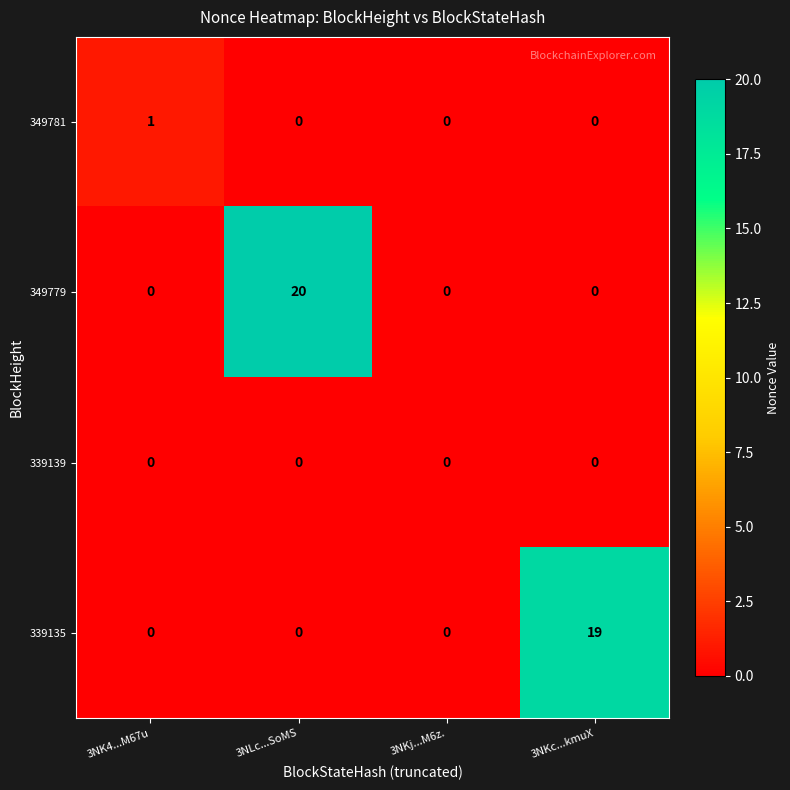

Which series has the largest total across all categories?

349779